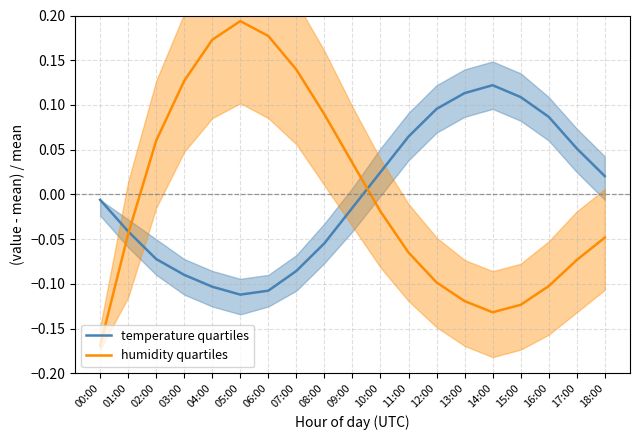

At which category does humidity quartiles reach its first local valley?

14:00